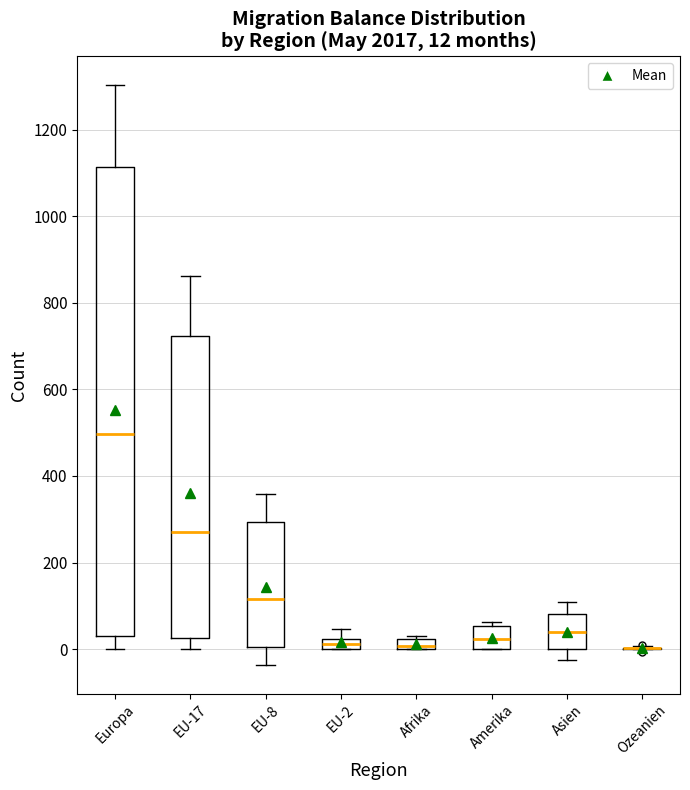

Which box is the tallest, from its lower edge to its upper edge?

Europa